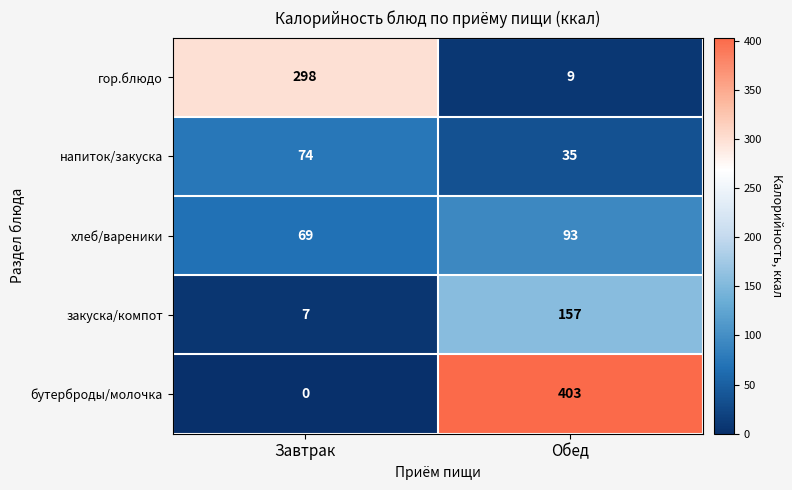

Read the напиток/закуска value at Обед, to the nearest 10.

40